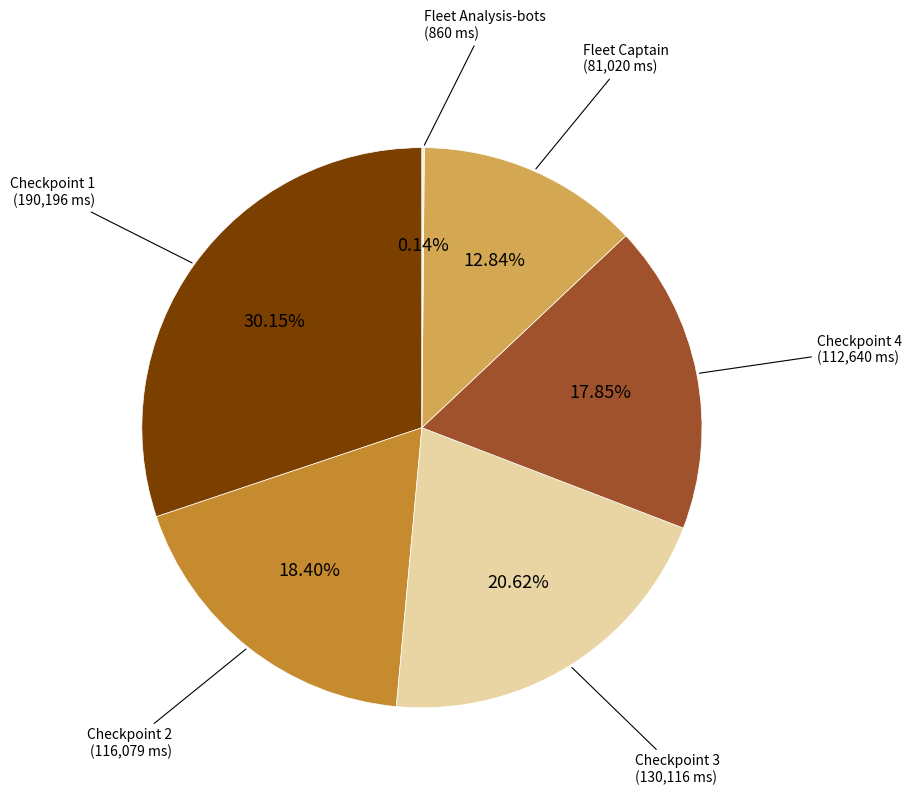

Does any single category account for the majority?

No